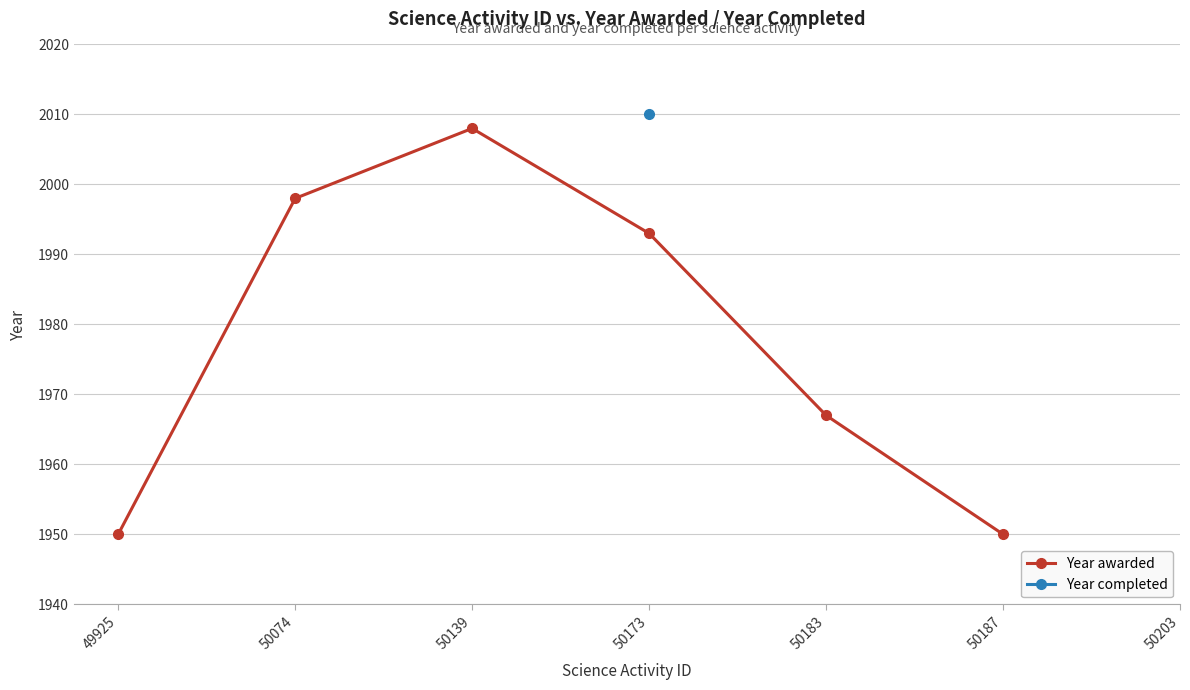

How many categories are shown in the chart?

7